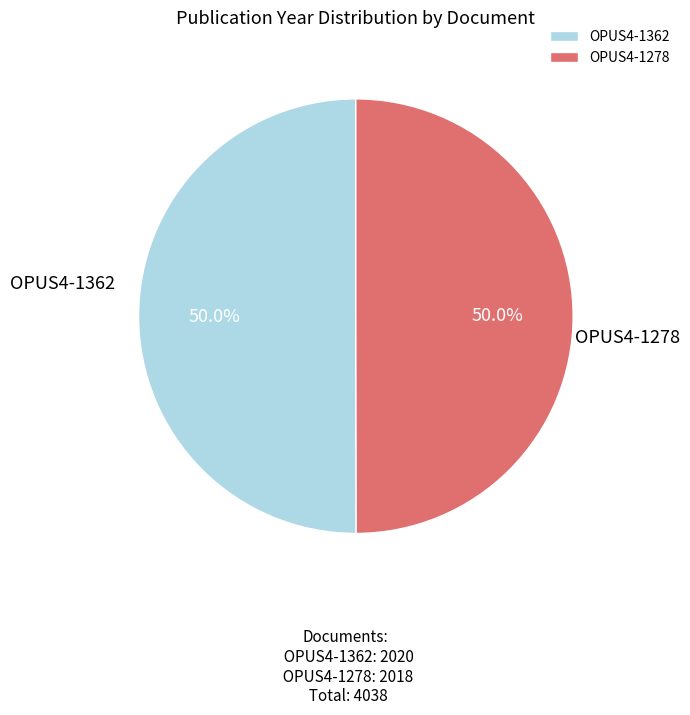

What is the total percentage of OPUS4-1278 and OPUS4-1362?

100.0%